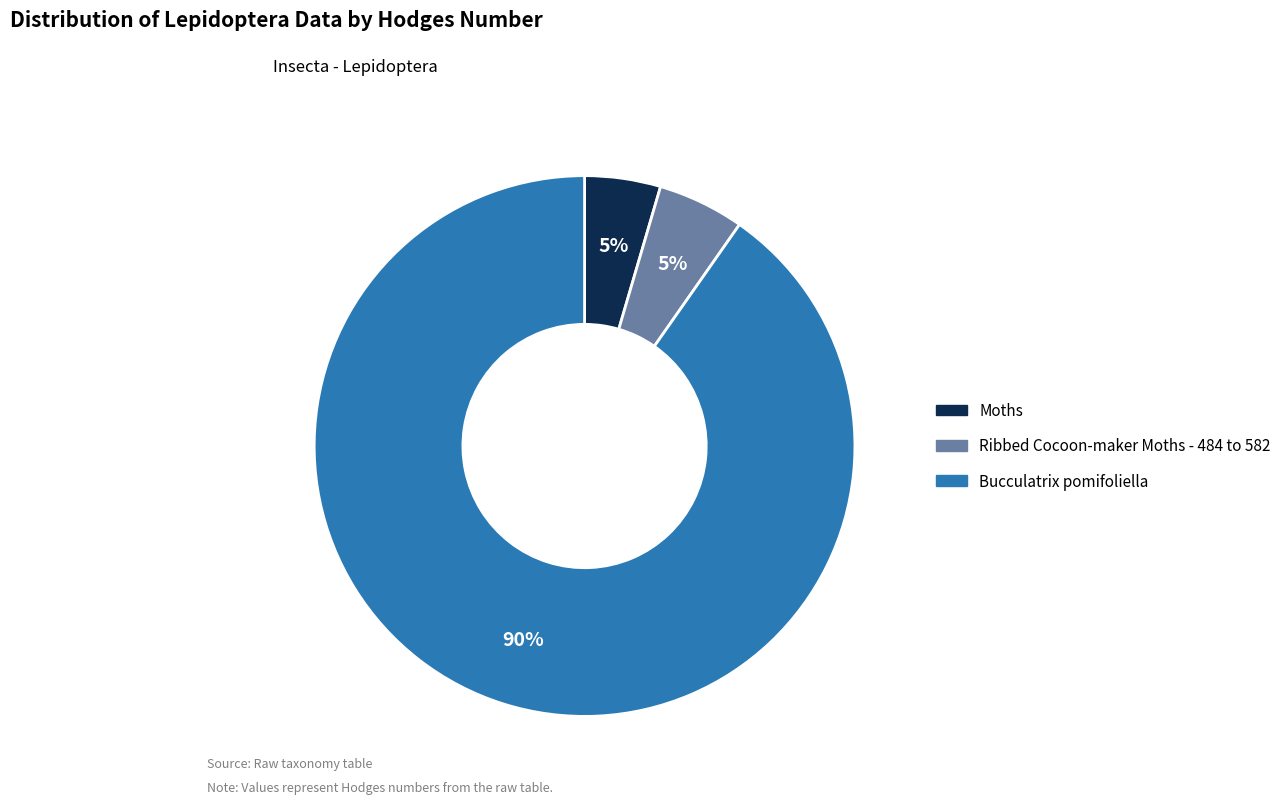

Combined, do Ribbed Cocoon-maker Moths - 484 to 582 and Bucculatrix pomifoliella account for over 50%?

Yes